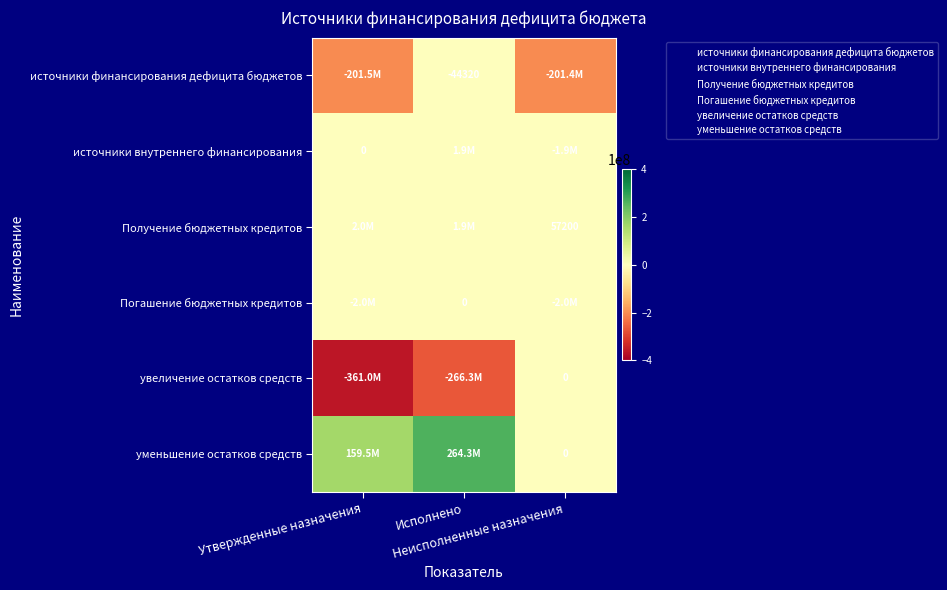

List the labels in order of Получение бюджетных кредитов value, smallest first.

Неисполненные назначения, Исполнено, Утвержденные назначения